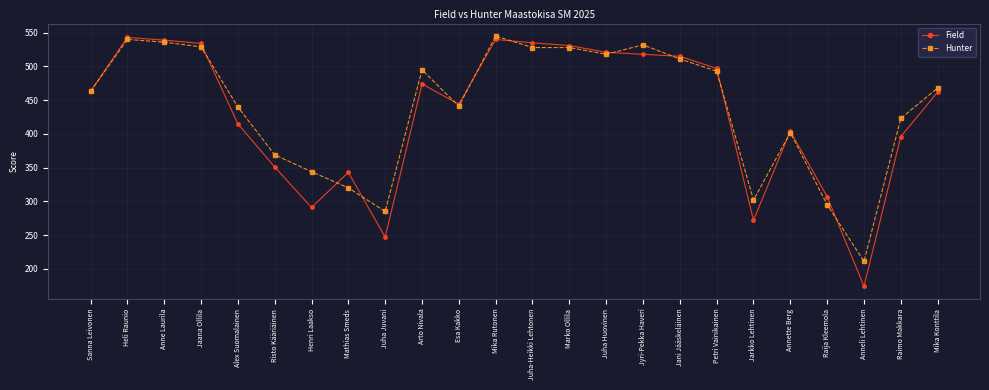

At how many categories does at least one series exceed 287?

22